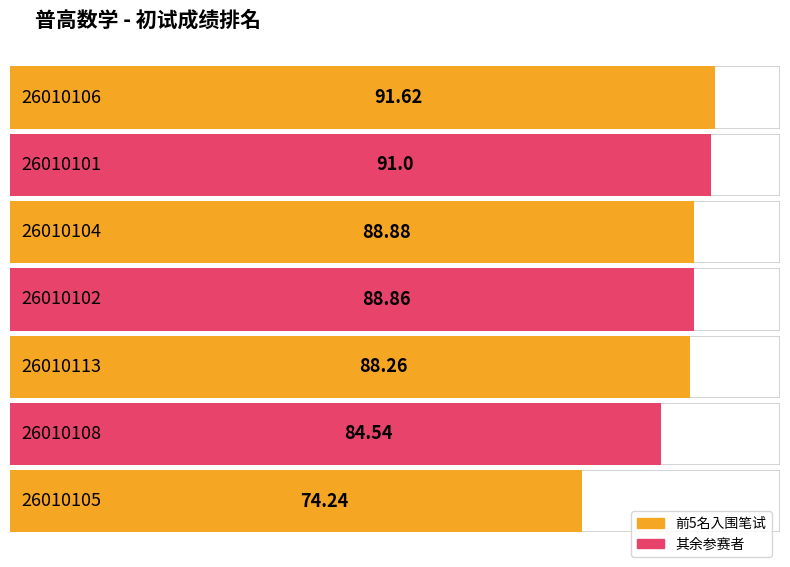

What position from the left is 26010113?

5